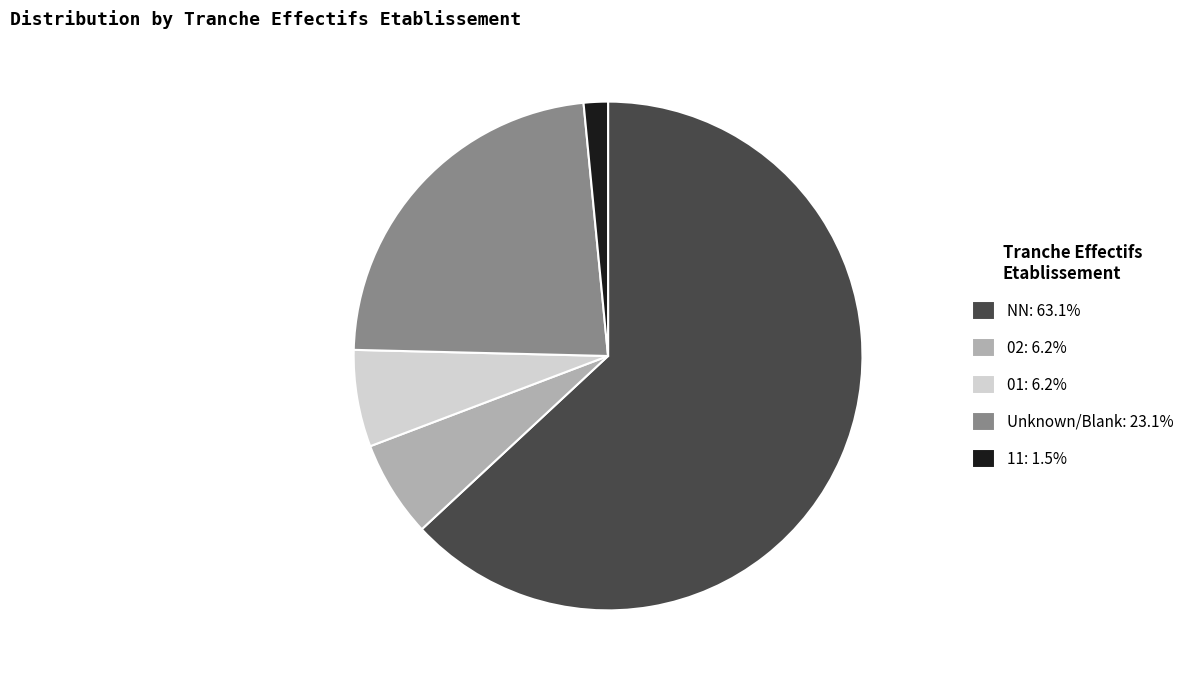

Is there any slice that represents more than half of the pie?

Yes